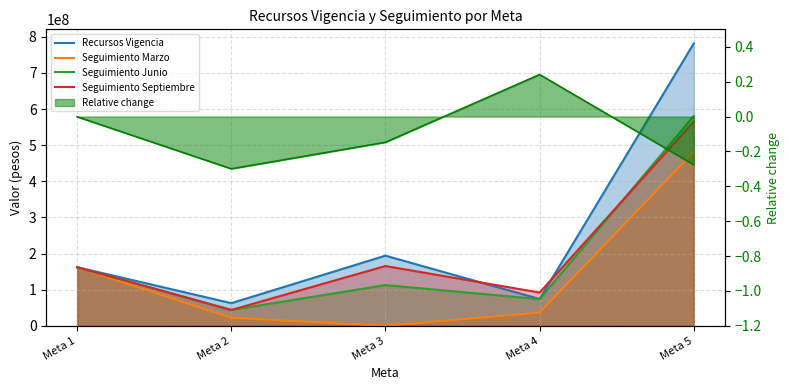

True or false: Seguimiento Marzo and Seguimiento Septiembre cross at least once.

False